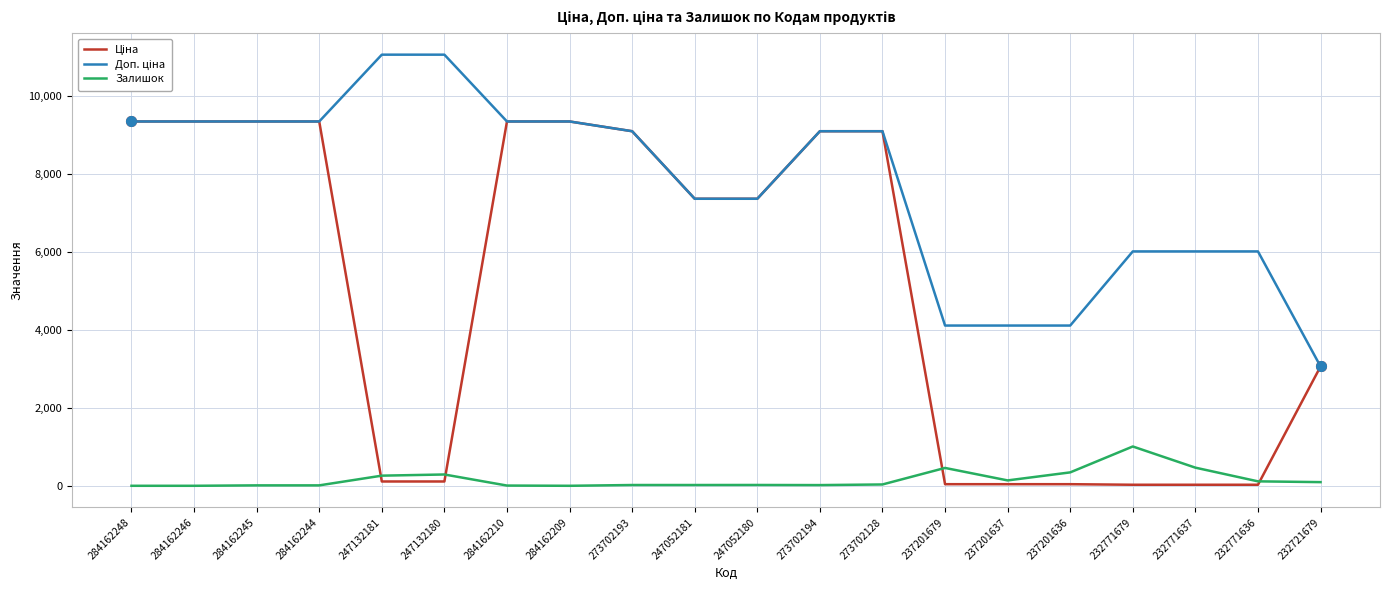

What is the greatest value displayed?

11055.0